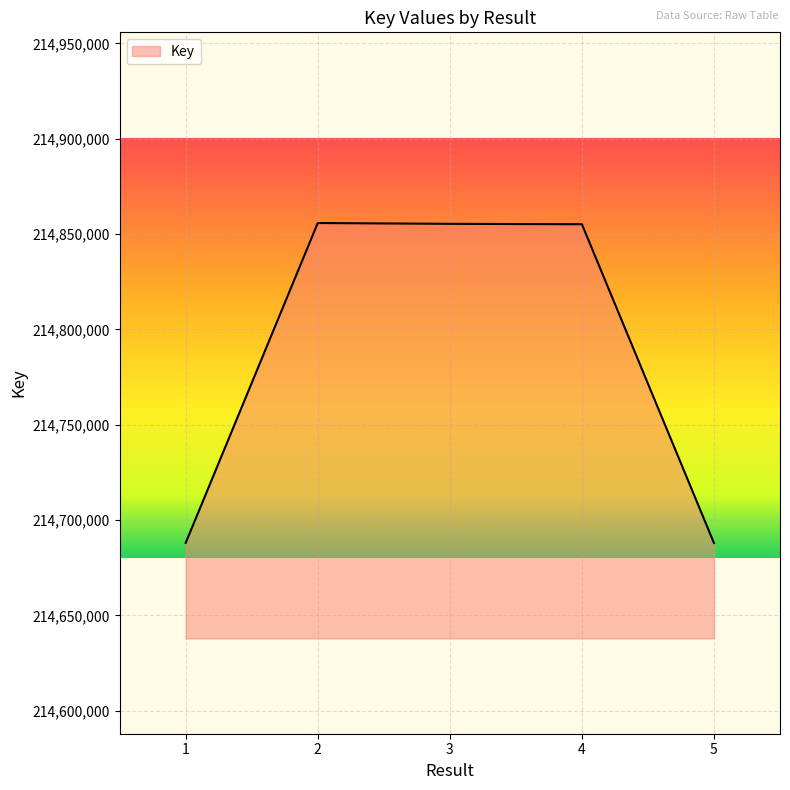

What is the difference between the values at 4 and 1?

167088